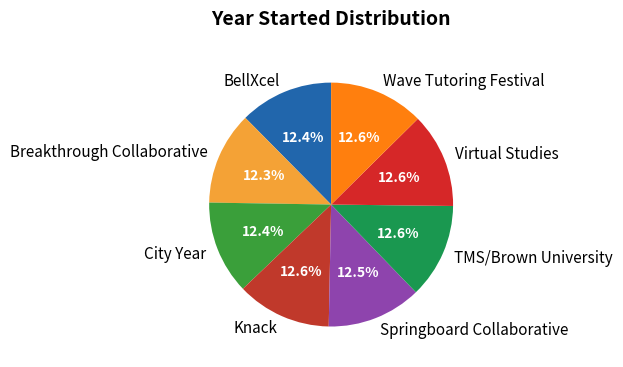

Approximately how many times larger is the value at Breakthrough Collaborative compared to Wave Tutoring Festival?

1.0